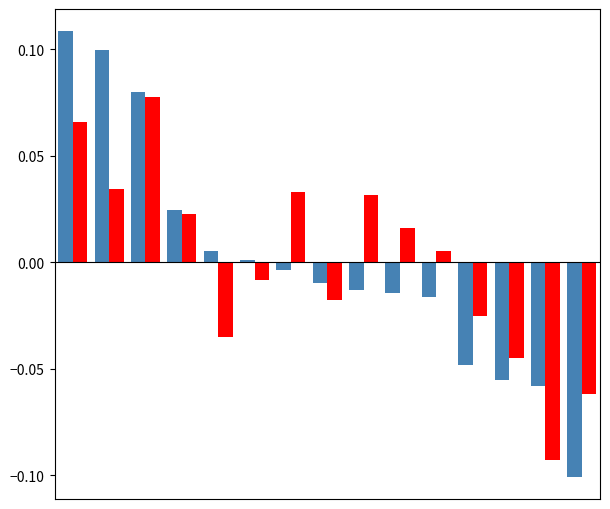

Count the number of categories in the chart.

15